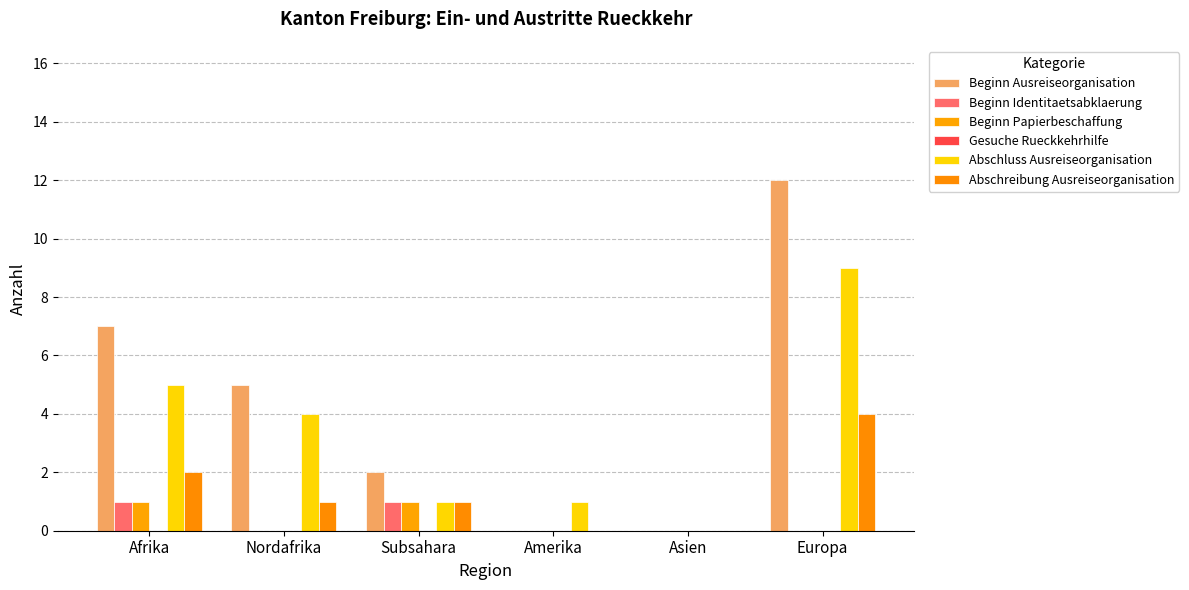

Count the Beginn Papierbeschaffung values in the range 0 to 1.

6